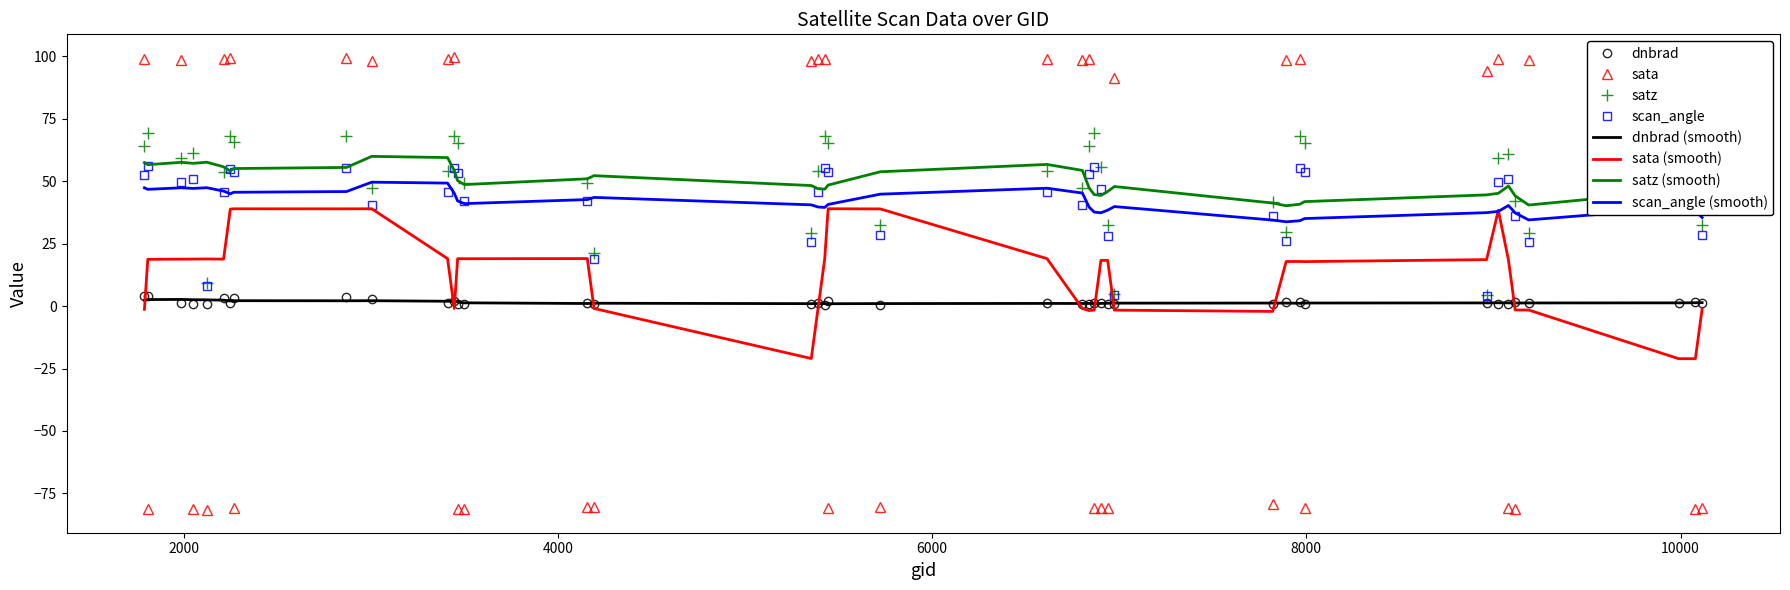

What is the highest value of the satz (smooth) series?

60.0